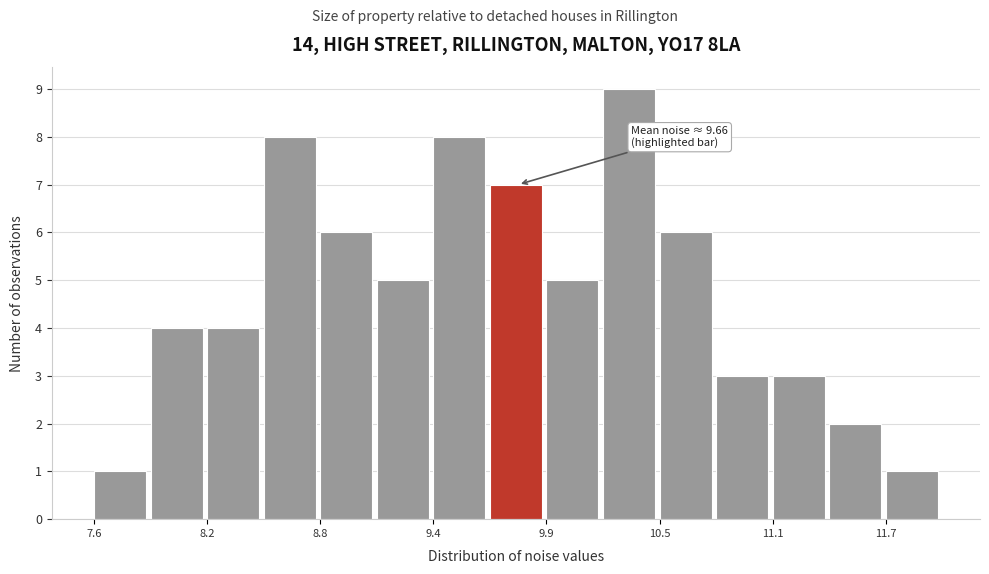

Around what value on the x-axis is the tallest bar? Give the approximate position of its centre, as read against the axis.

10.4